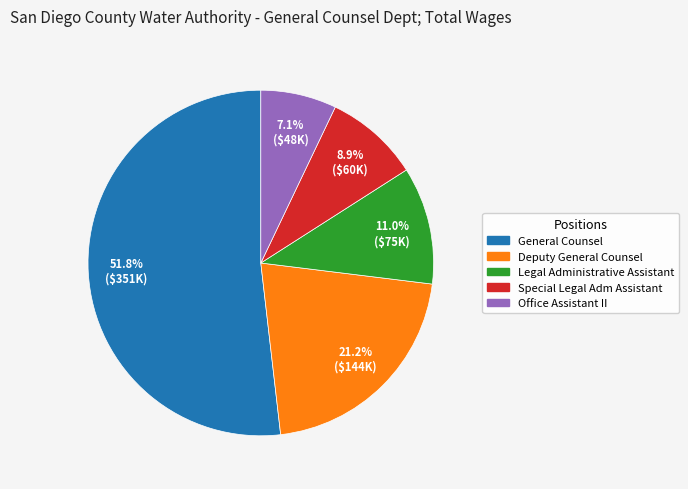

How many slices are in this pie chart?

5